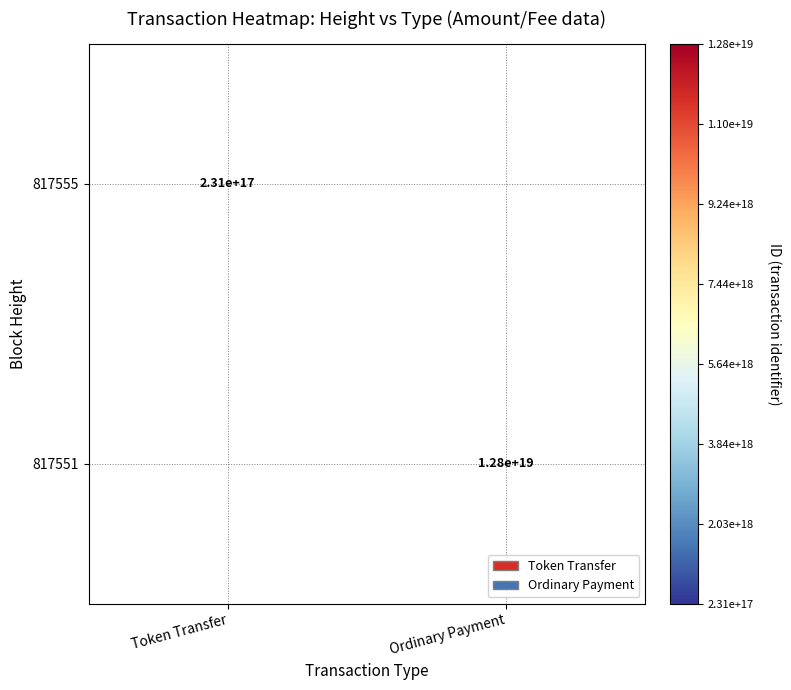

The value of 817555 at Token Transfer is 231000000000000000. True or false?

True